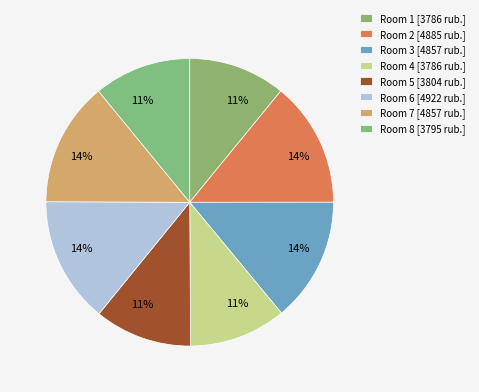

Count the number of slices in the pie.

8